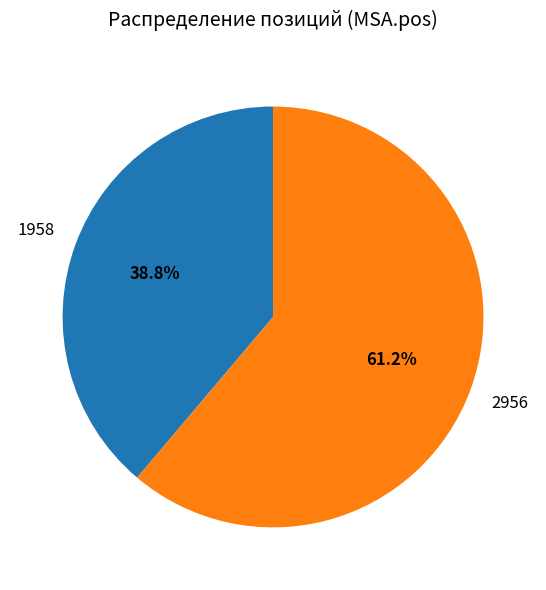

Does 2956 represent more than half of the total?

Yes